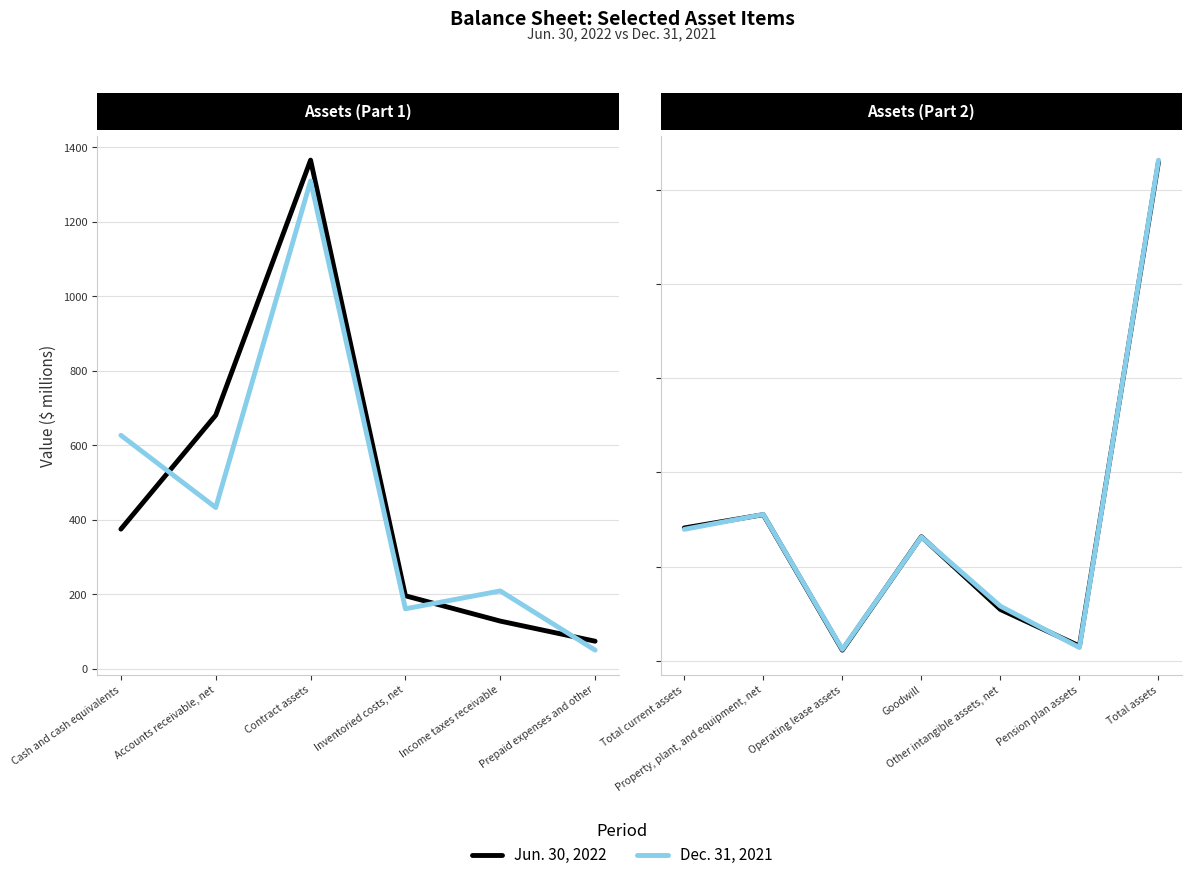

At which category is the sum across all series the highest?

6